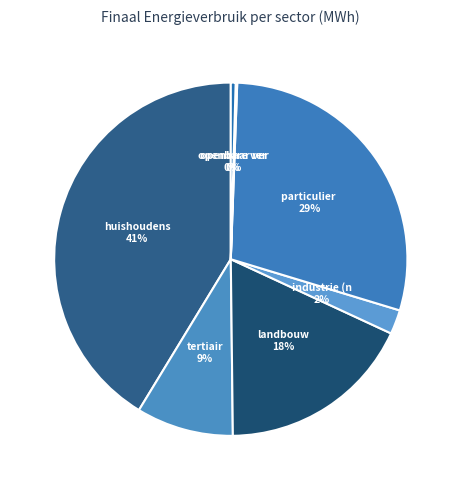

To the nearest percent, what is the difference between the largest and smallest slice percentages?

41%